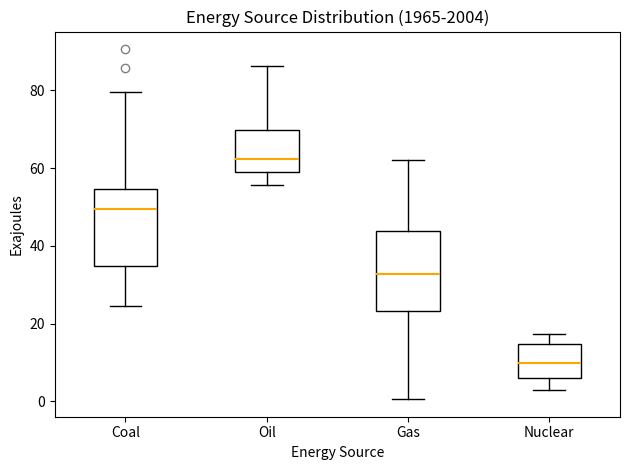

Reading left to right, read every box against the y-axis: the position of its median line, the range the box covers, and the ends of its whiskers. The values are not printed on the chart, so give them approximately, as read against the axis.

Coal: median 50, box 34 to 54, whiskers 24 to 80
Oil: median 62, box 60 to 70, whiskers 56 to 86
Gas: median 32, box 24 to 44, whiskers 0 to 62
Nuclear: median 10, box 6 to 14, whiskers 2 to 18